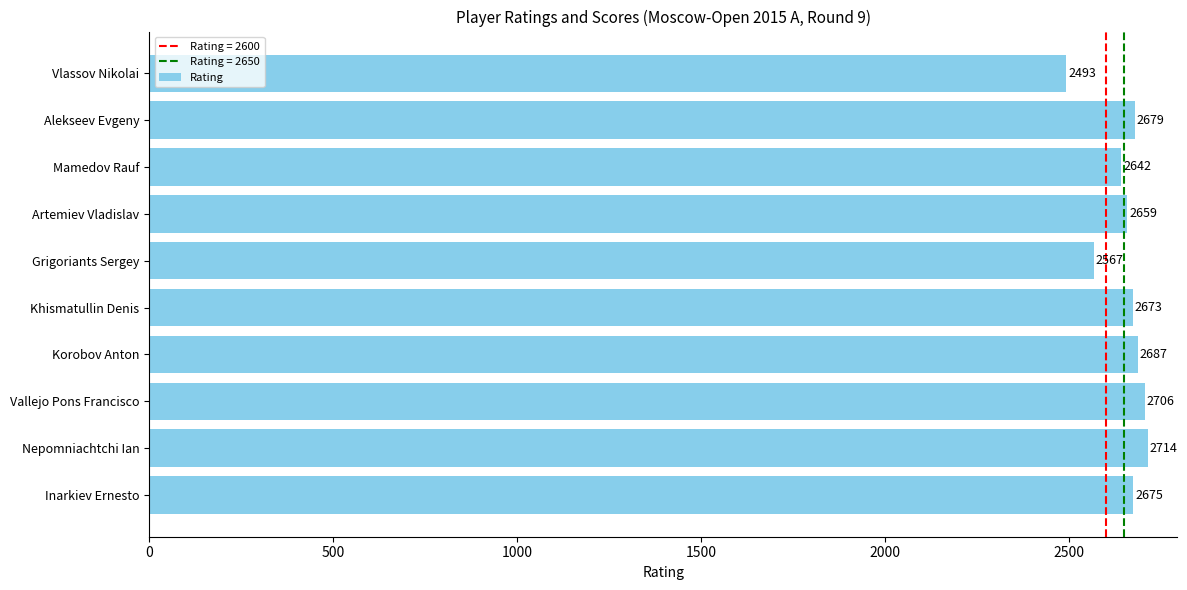

At which label is the value closest to 2603?

Grigoriants Sergey